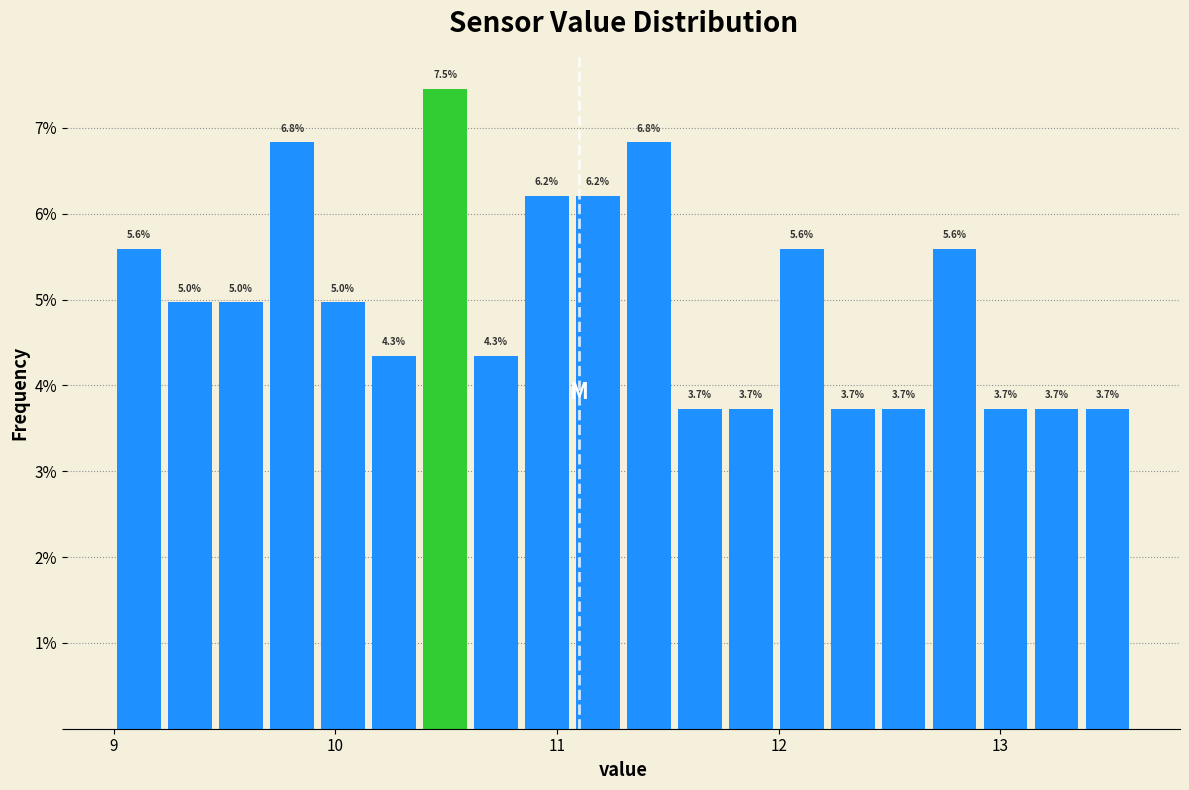

Read against the x-axis, roughly where is the centre of the tallest bar?

10.5